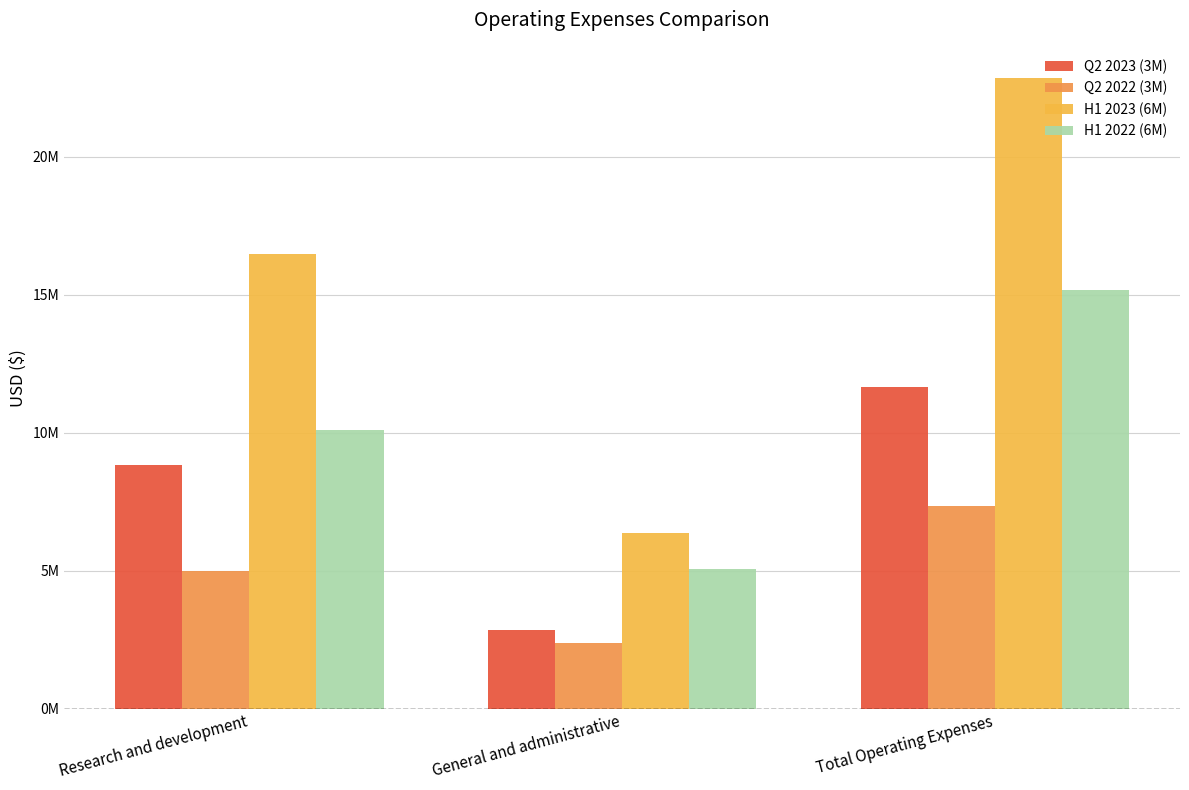

Reading left to right, extract all data points from this chart.

Q2 2023 (3M): 8817389	2847337	11664726
Q2 2022 (3M): 4965088	2356666	7321754
H1 2023 (6M): 16478908	6357222	22836130
H1 2022 (6M): 10080787	5072501	15153288